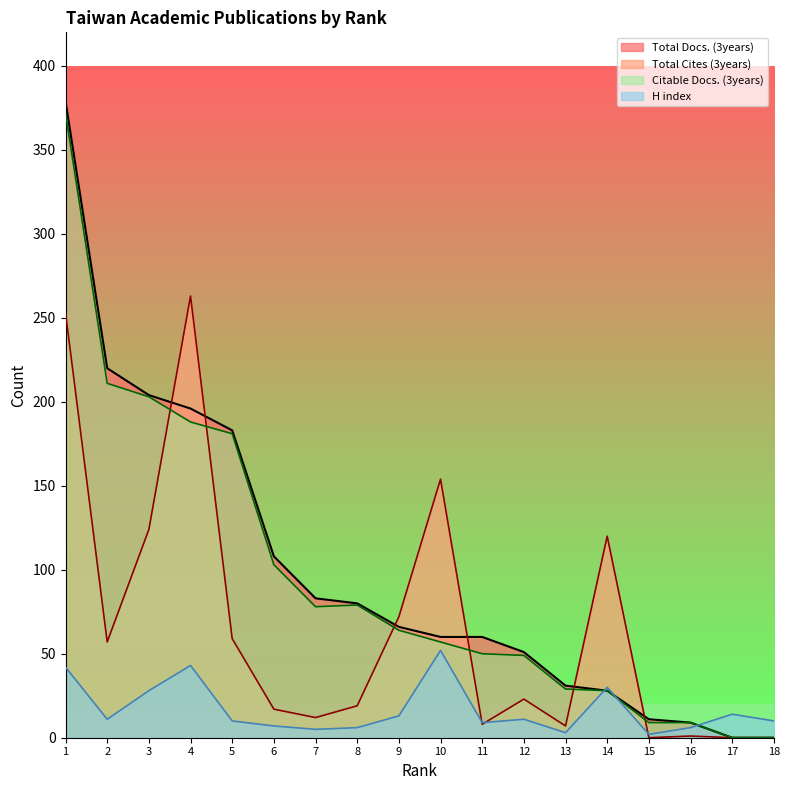

Where does the H index series first go above 11?

1